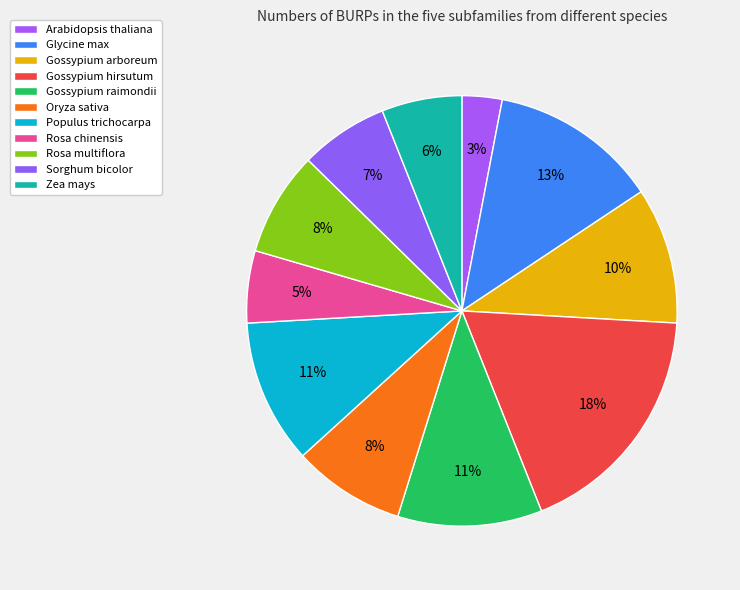

How many slices are in this pie chart?

11